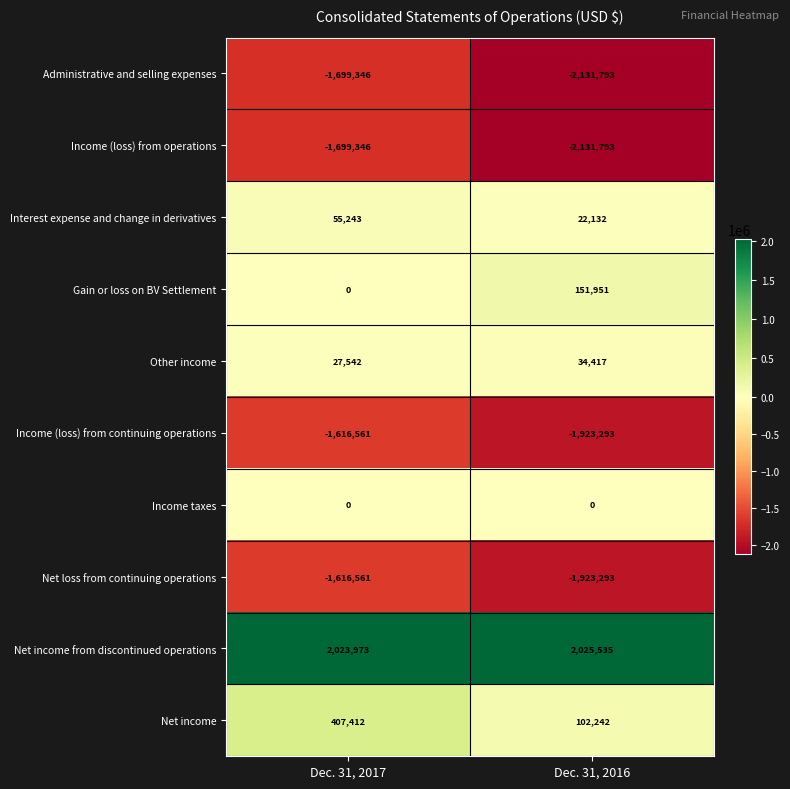

Rank the categories by Income (loss) from operations value from lowest to highest.

Dec. 31, 2016, Dec. 31, 2017